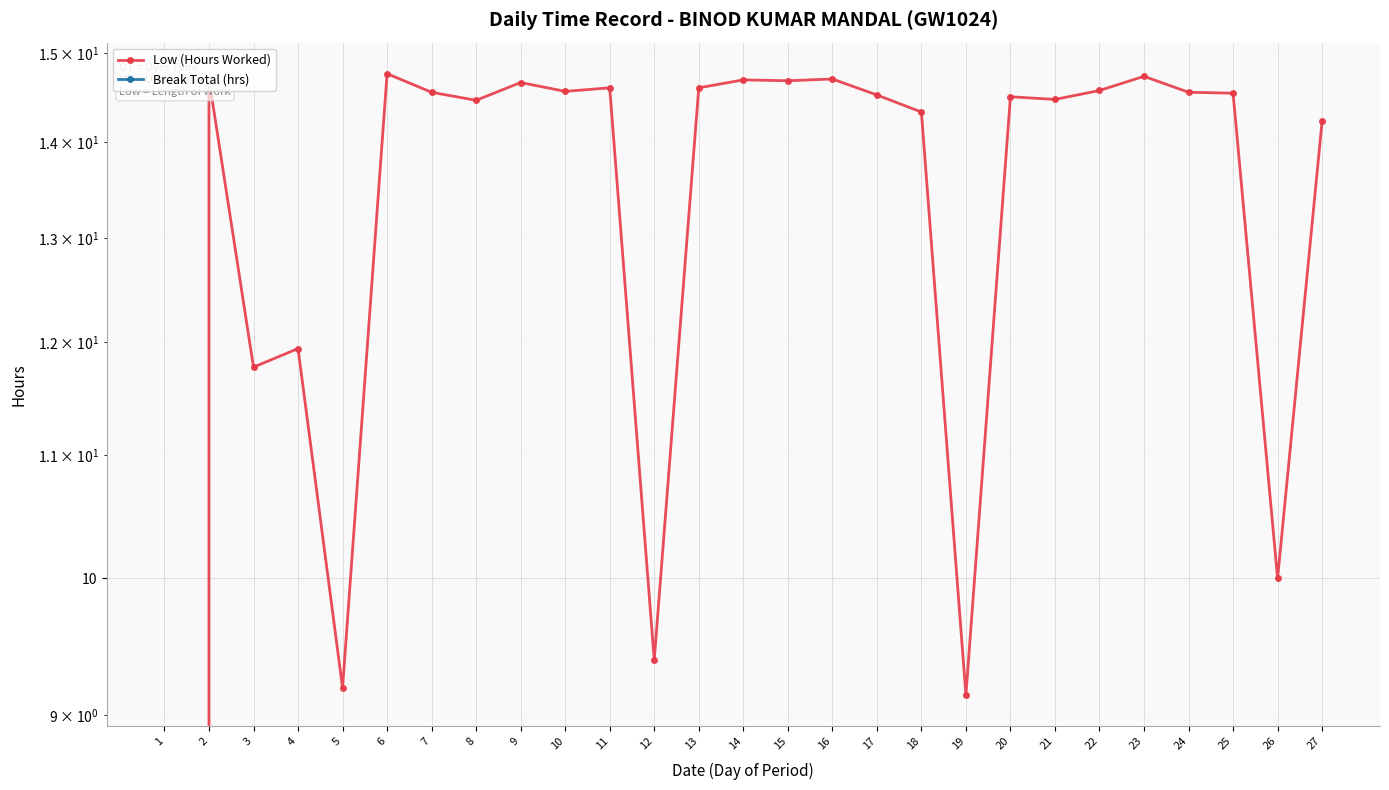

How many values in Low (Hours Worked) are above zero?

26